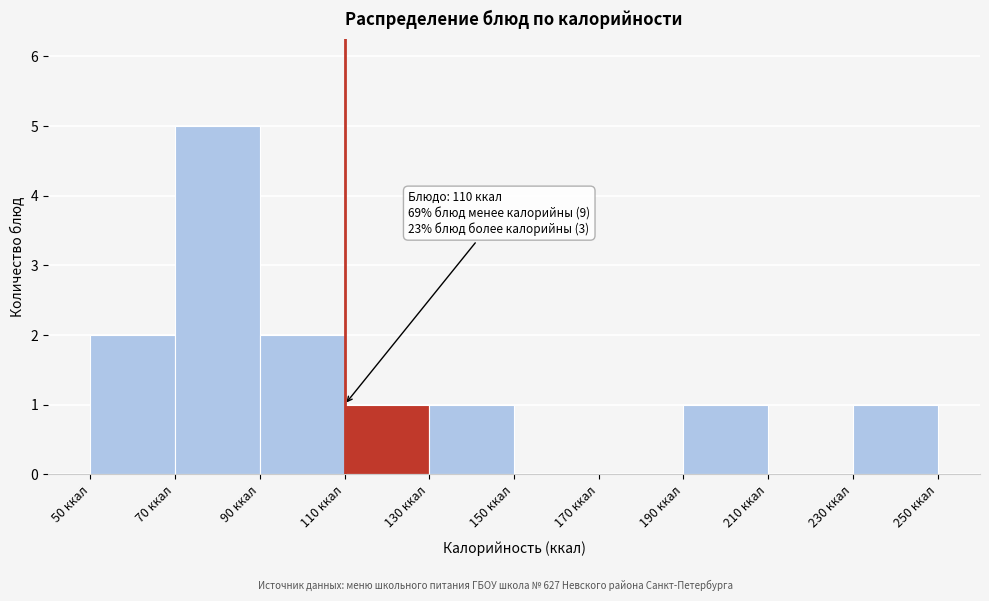

Over which range of the x-axis is the bar tallest?

70 to 90